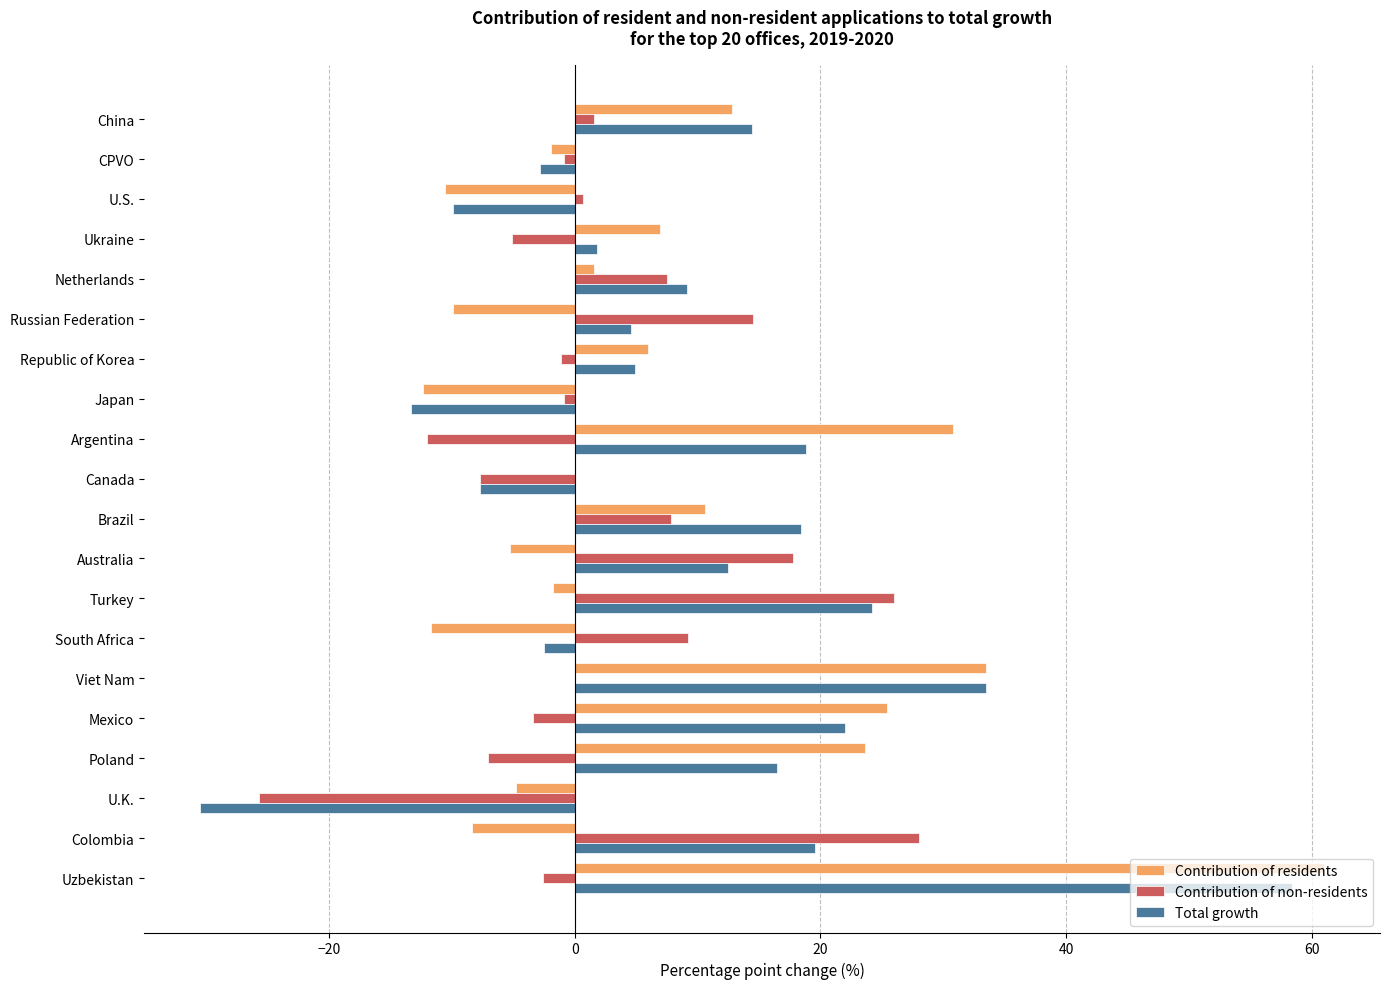

At which category does the chart reach its peak across all series?

Uzbekistan